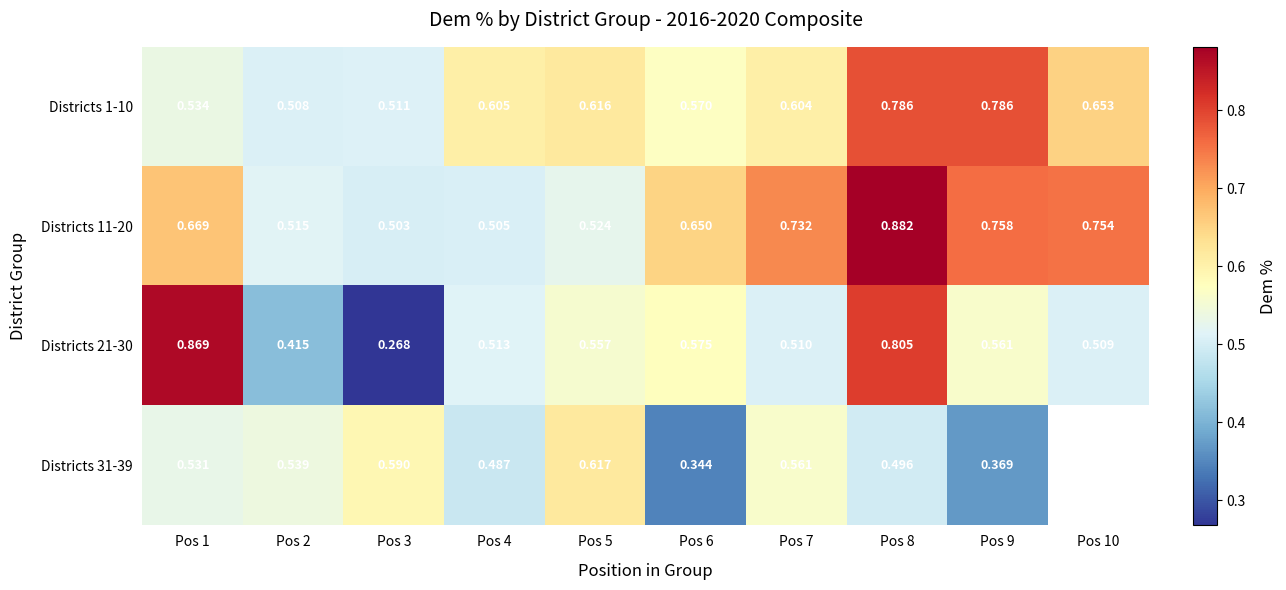

How many Districts 11-20 values are between 0 and 1?

10